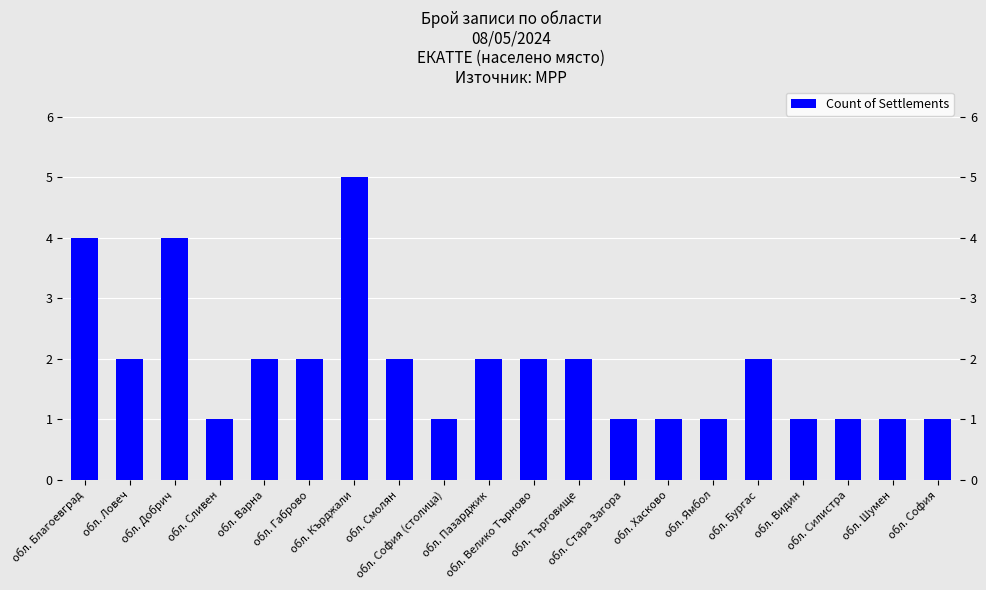

The chart shows a value of 0 at обл. Видин. True or false?

False